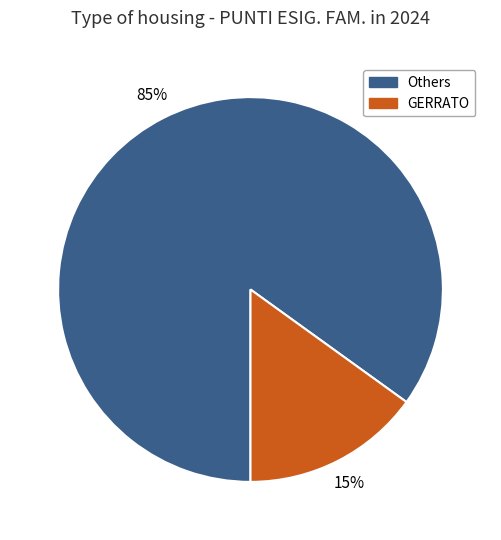

To the nearest percent, what is the average slice percentage?

50%